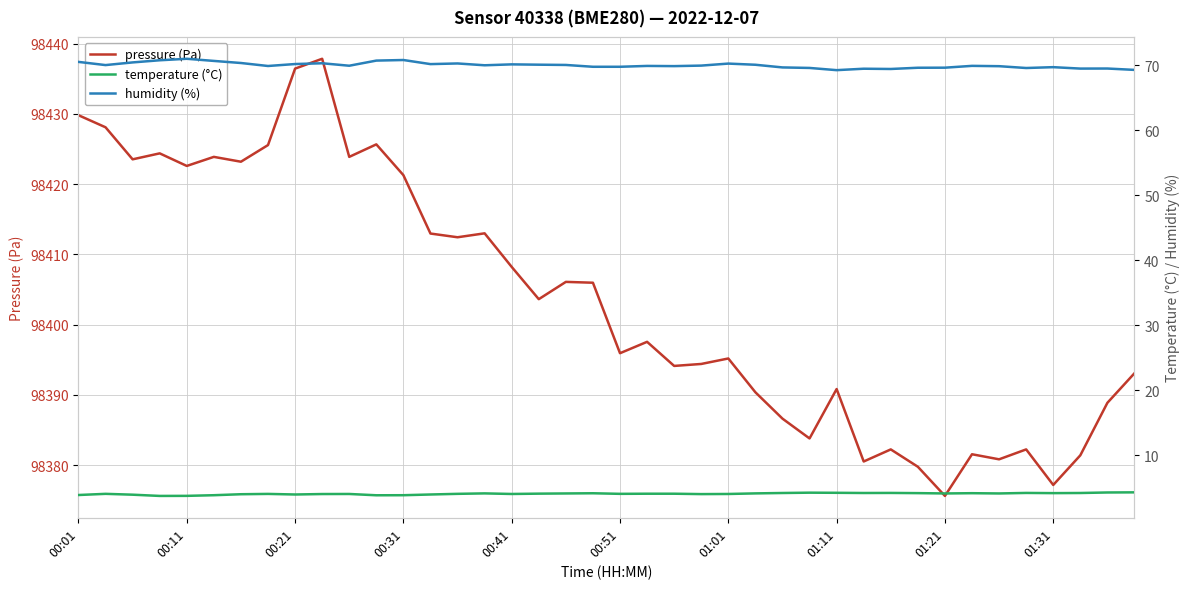

Which series has the largest total across all categories?

pressure (Pa)